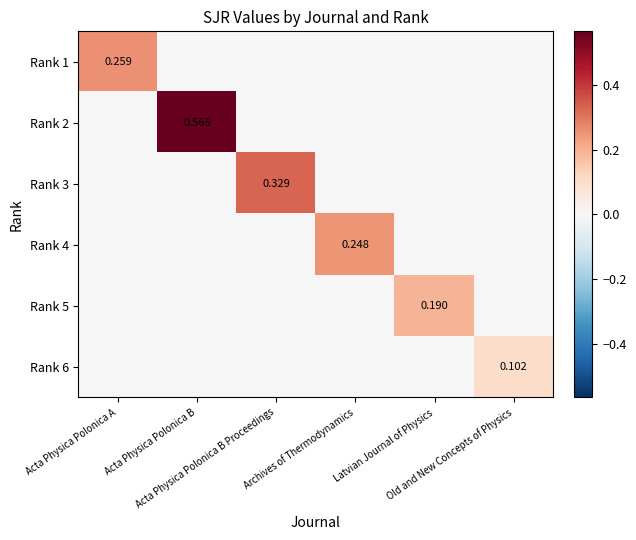

At which label does Rank 5 reach its peak?

Latvian Journal of Physics